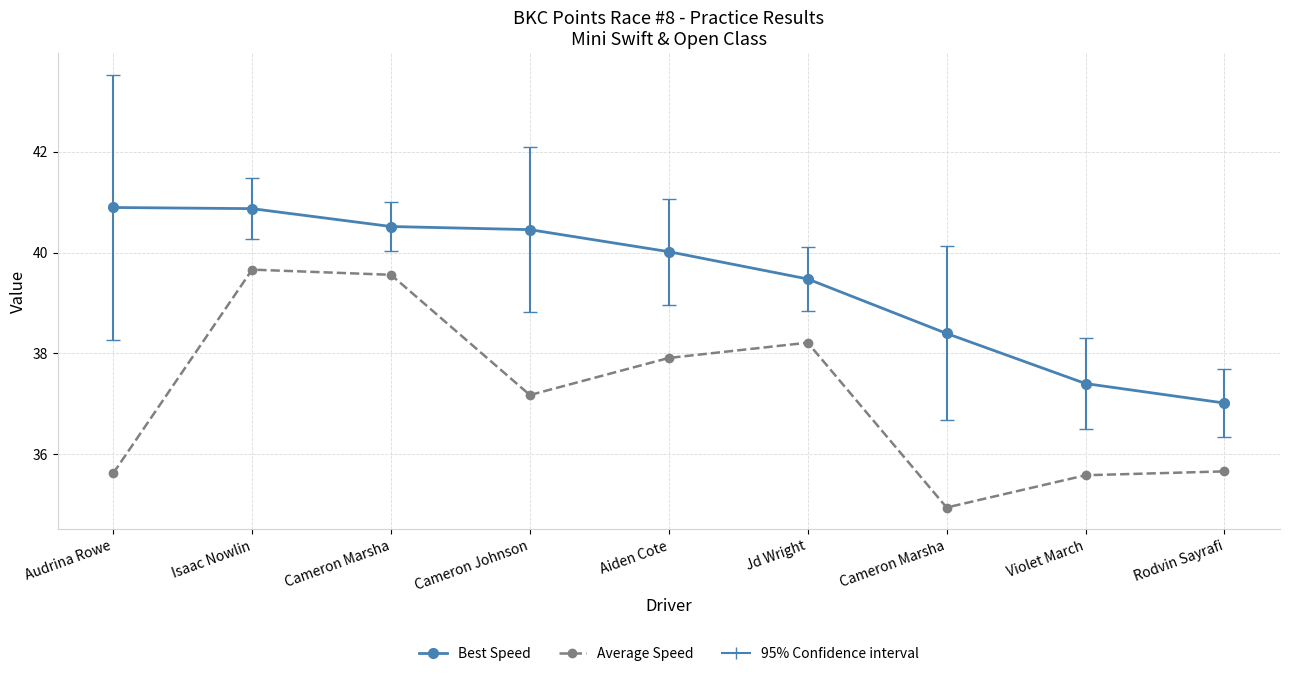

List the series in order of their overall mean, highest first.

Best Speed, Average Speed